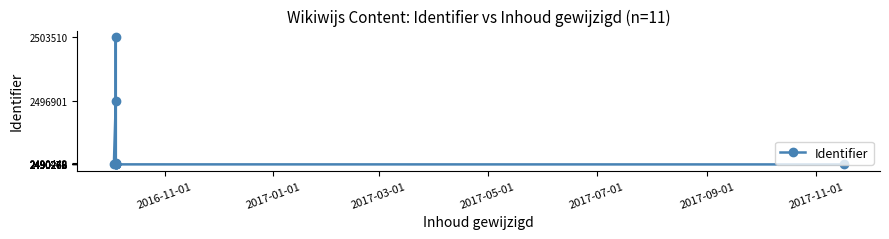

What is the value of the 5th point from the left?

2490442